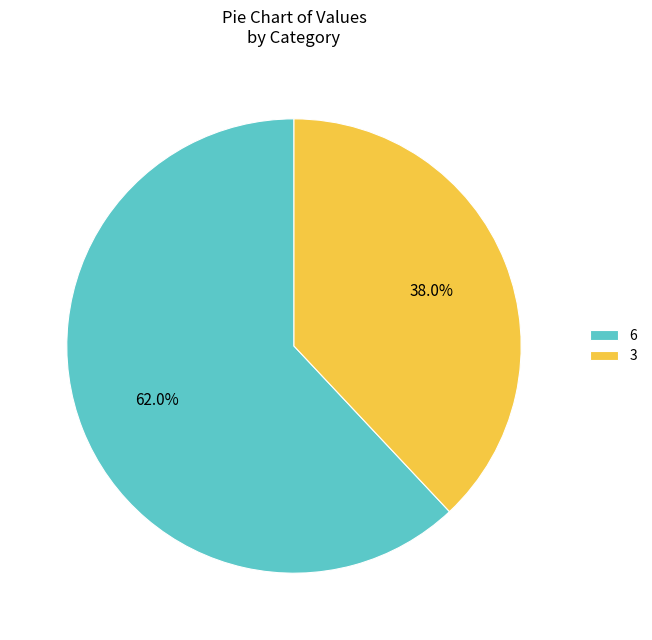

Rank the categories by value from lowest to highest.

3, 6